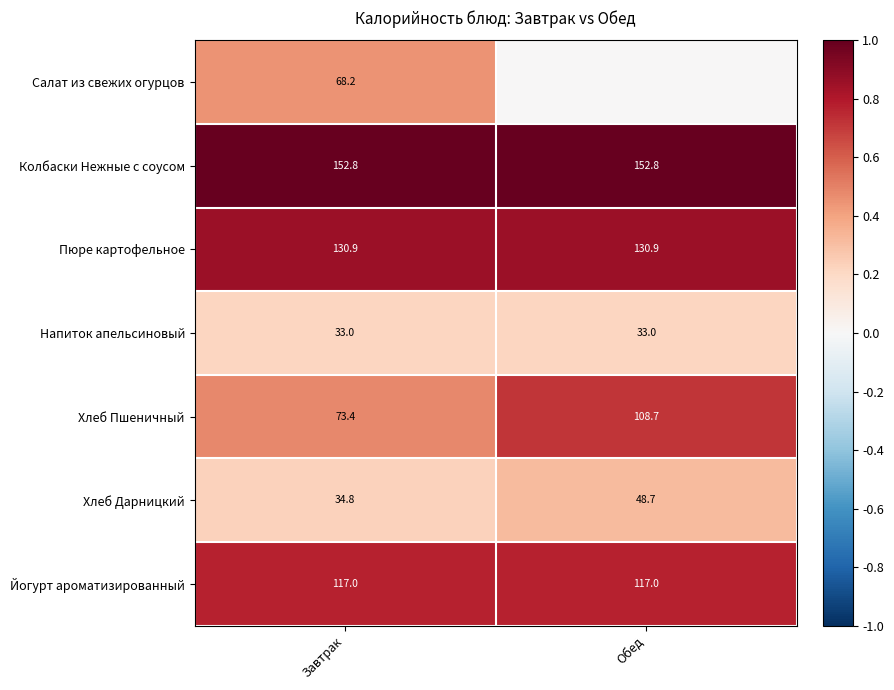

True or false: Хлеб Дарницкий has a value of 79.1 at Обед.

False